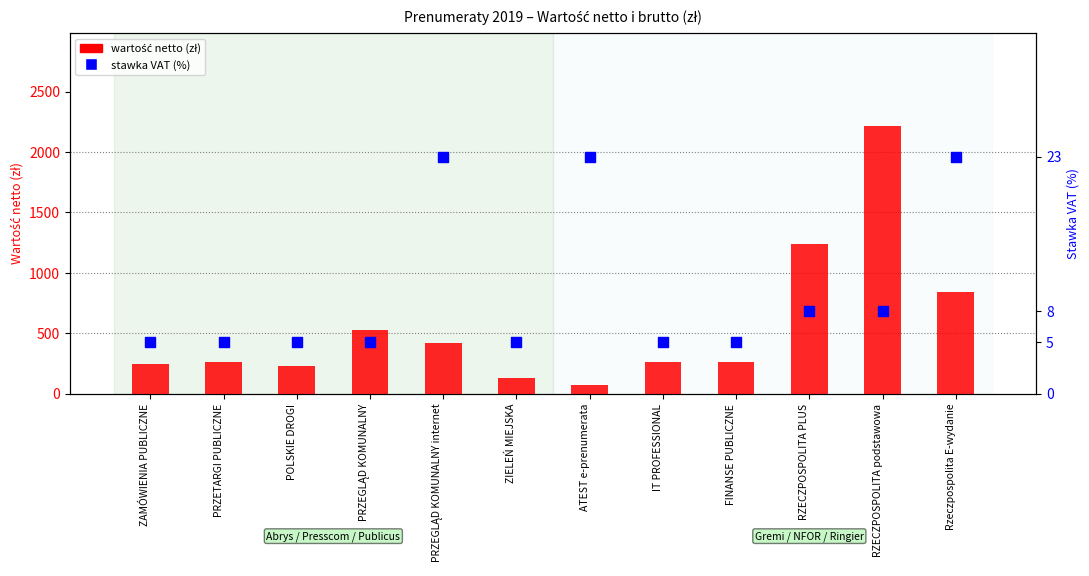

Is the value of stawka VAT (%) at FINANSE PUBLICZNE greater than the value of wartość netto (zł) at Rzeczpospolita E-wydanie?

No